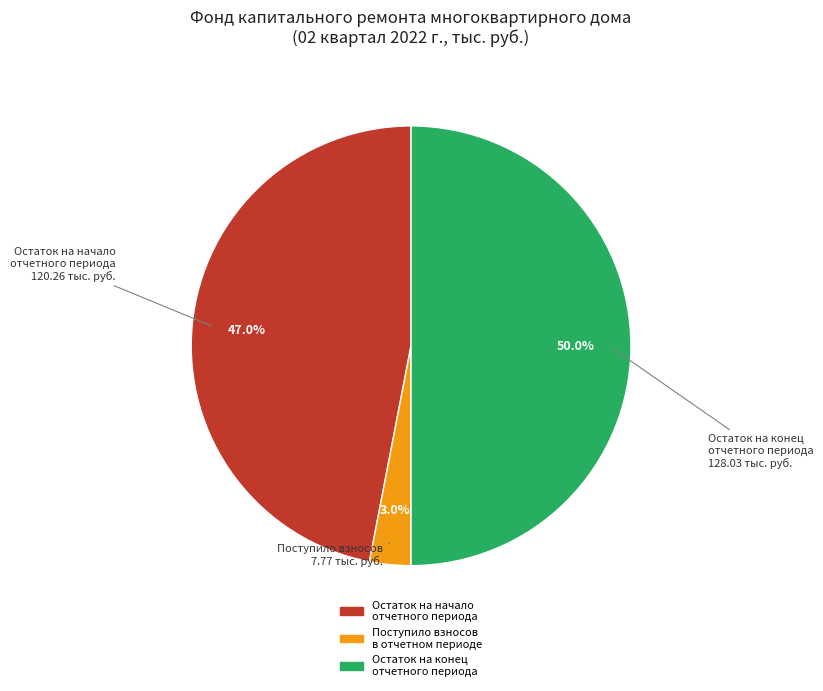

Rank the categories by value from lowest to highest.

Поступило взносов в отчетном периоде, Остаток на начало отчетного периода, Остаток на конец отчетного периода